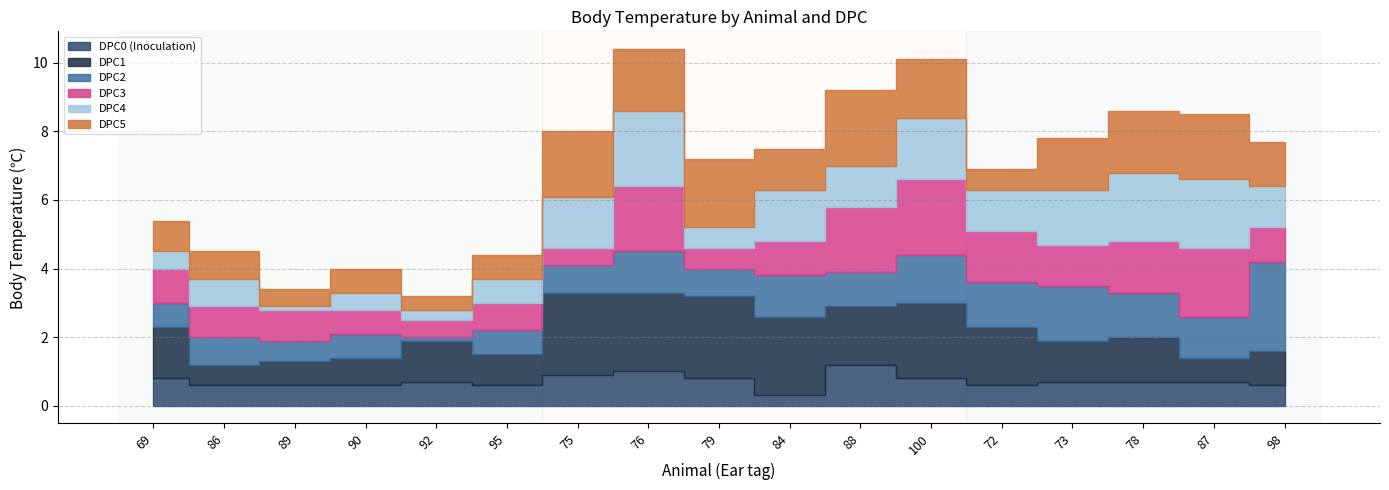

What is the spread (max minus min) of values at 100?

1.4